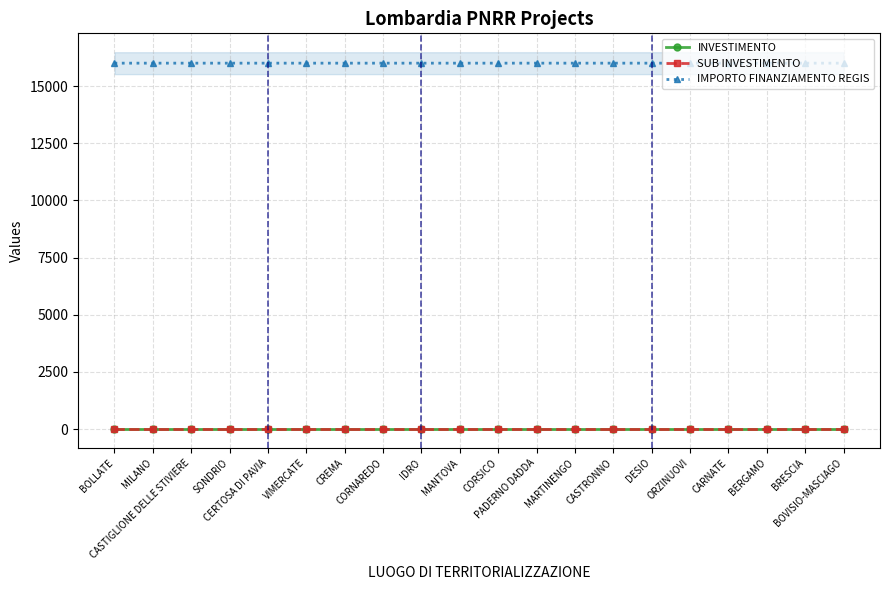

True or false: INVESTIMENTO and SUB INVESTIMENTO intersect in this chart.

False